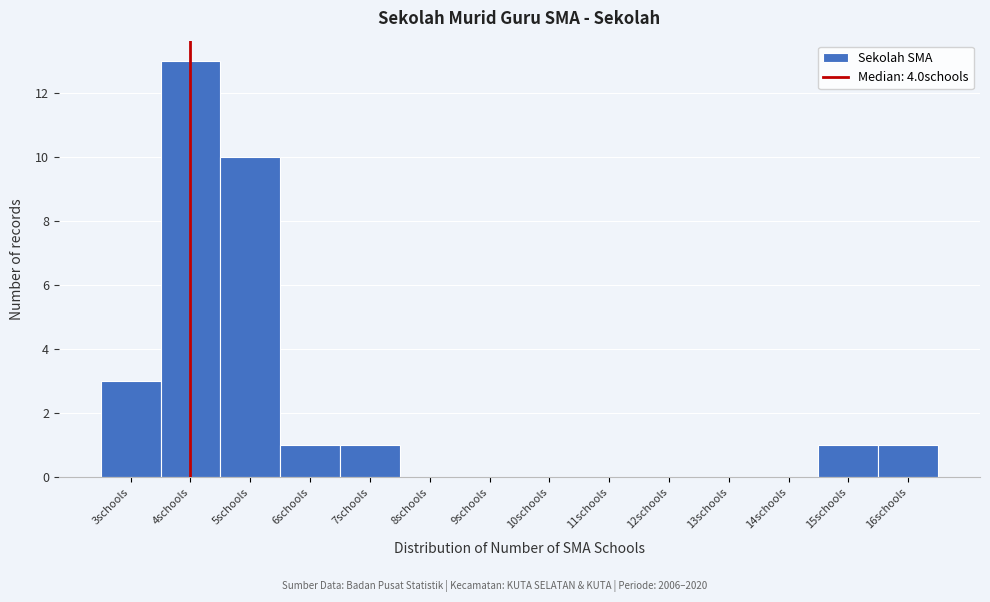

How tall is the bar that spans 2.5 to 3.5 on the x-axis? The values are not printed on the chart, so give them approximately, as read against the axis.

3